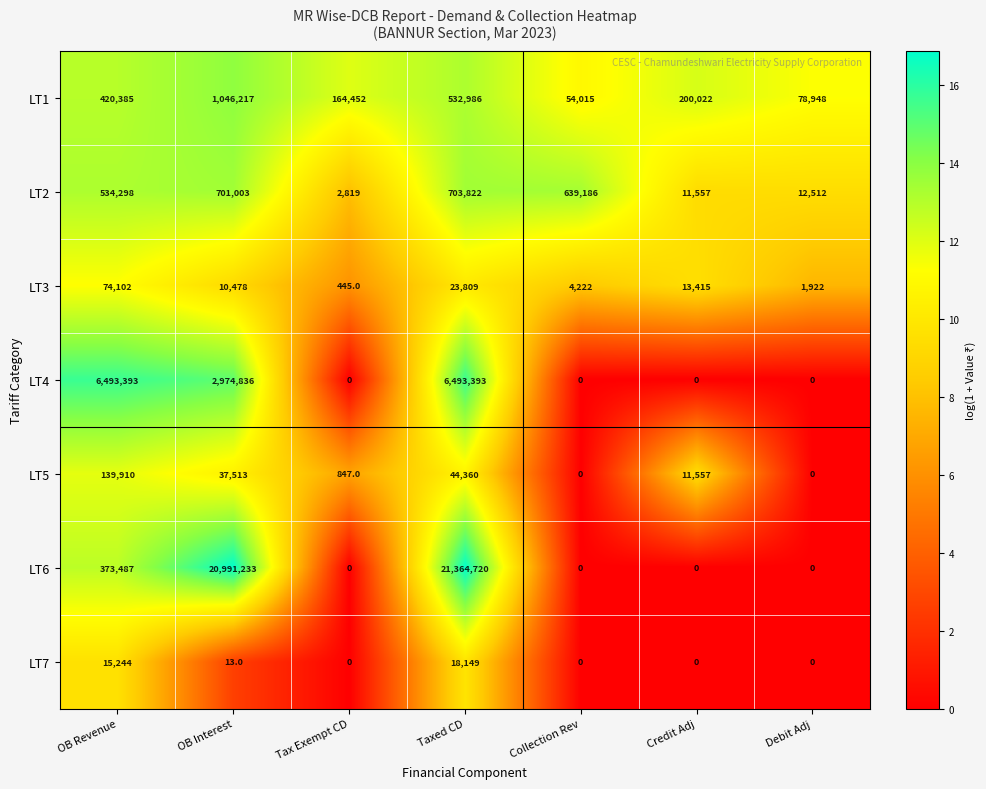

What is the greatest value displayed?

21364720